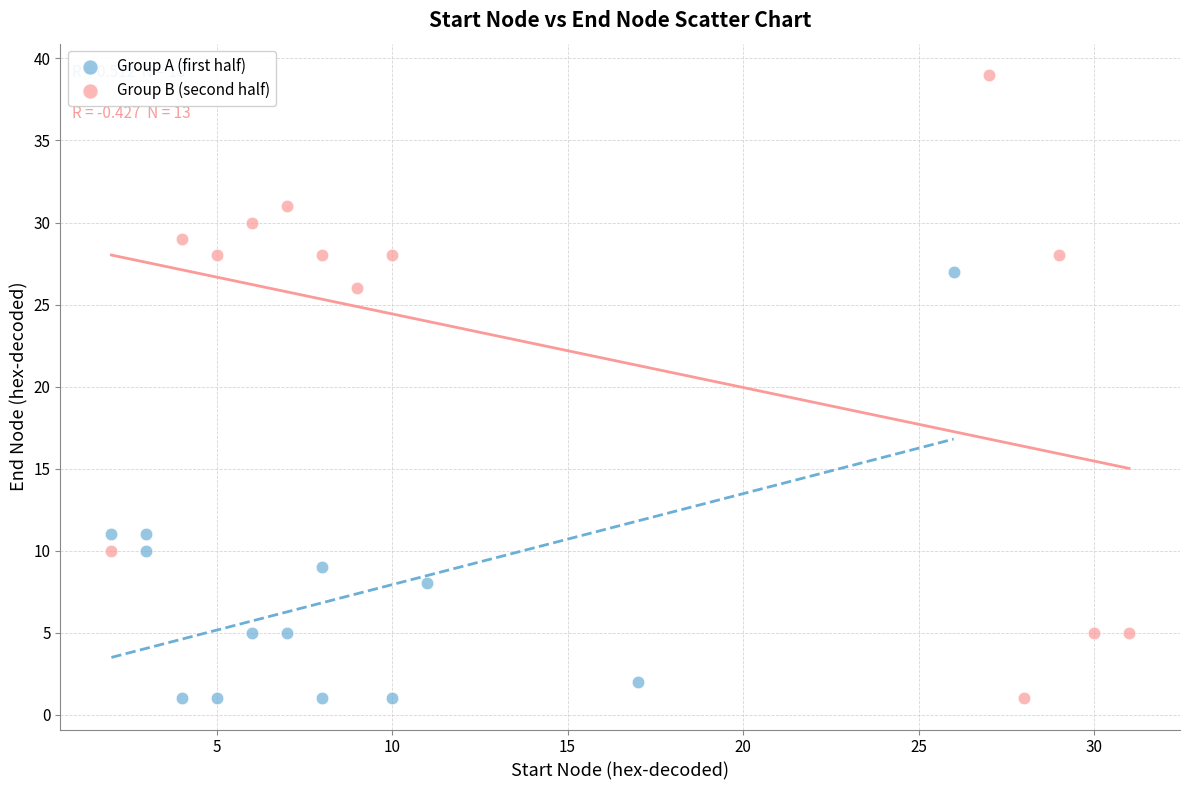

Which series reaches the maximum Y coordinate?

Group B (second half)